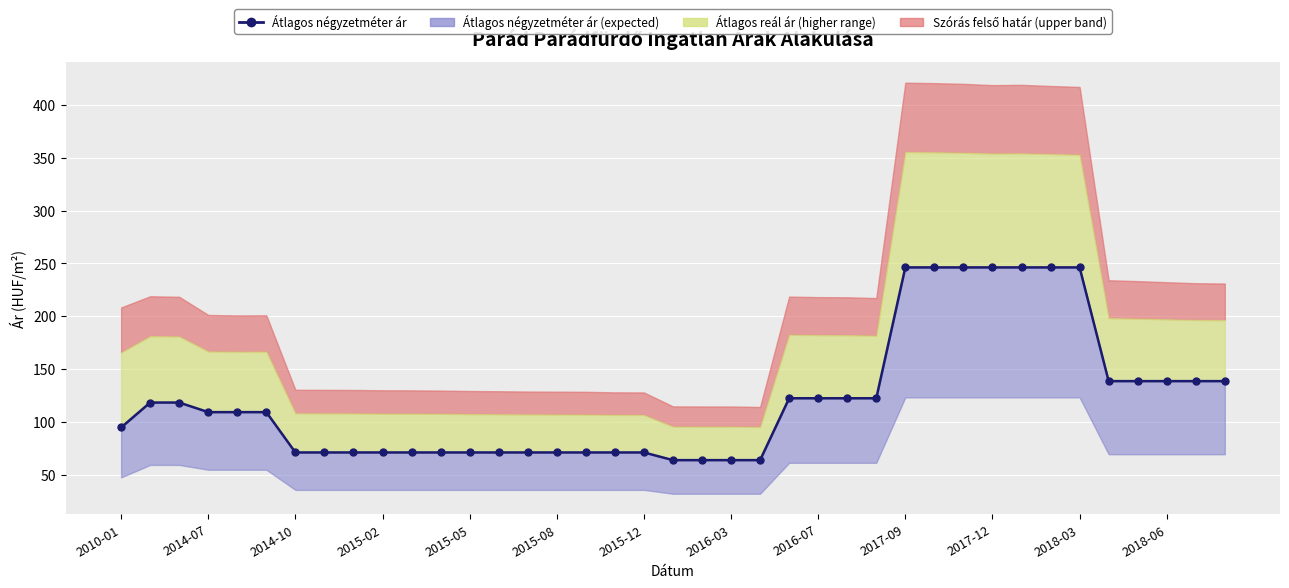

What is the difference between the values at 17 and 36?

67.6